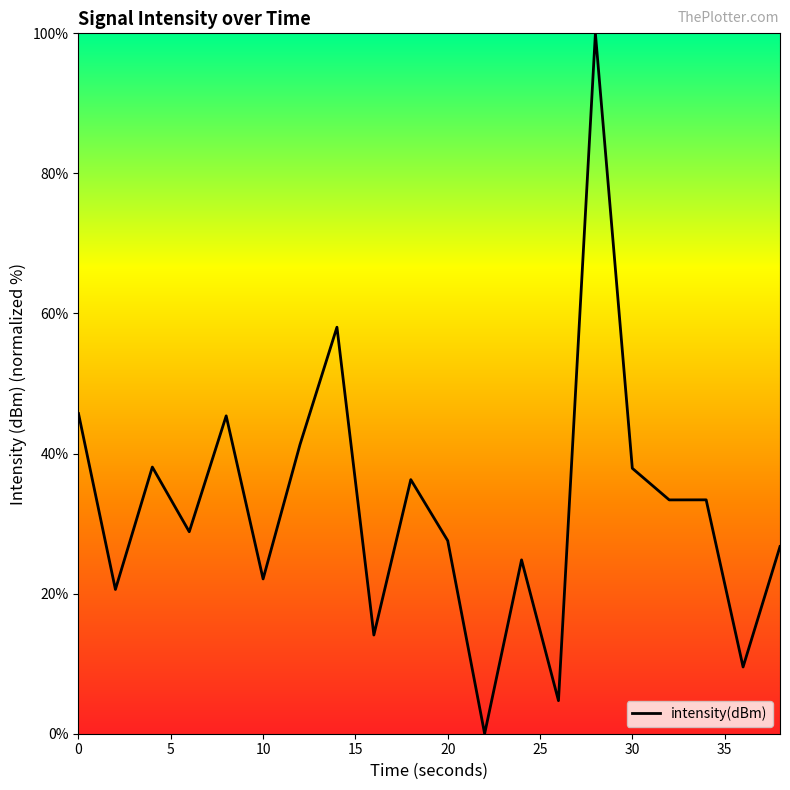

What is the maximum value shown in the chart?

100.0